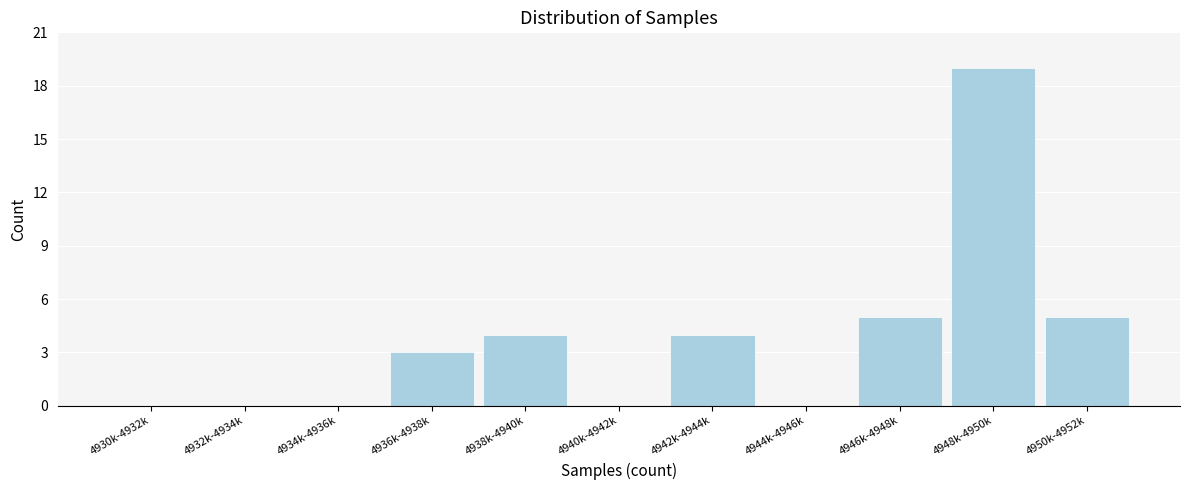

Reading left to right, list all the values displayed in this chart.

4930k-4932k=0	4932k-4934k=0	4934k-4936k=0	4936k-4938k=3	4938k-4940k=4	4940k-4942k=0	4942k-4944k=4	4944k-4946k=0	4946k-4948k=5	4948k-4950k=19	4950k-4952k=5